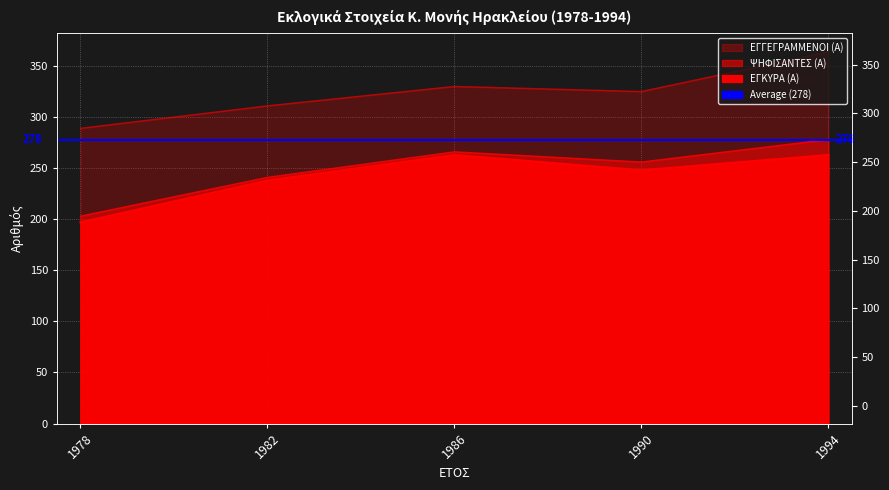

What is the smallest value displayed?

197